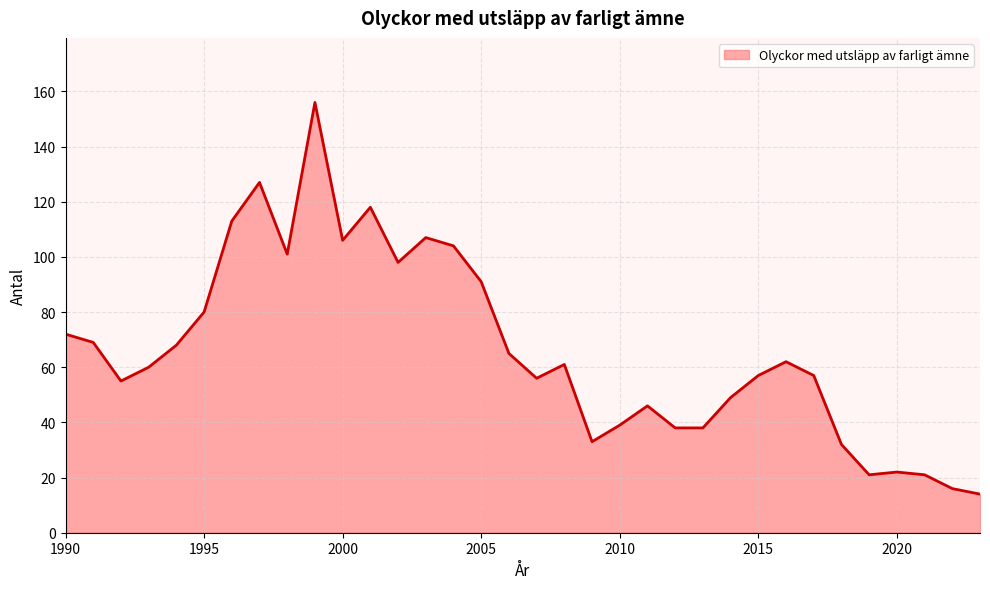

What is the minimum value shown in the chart?

14